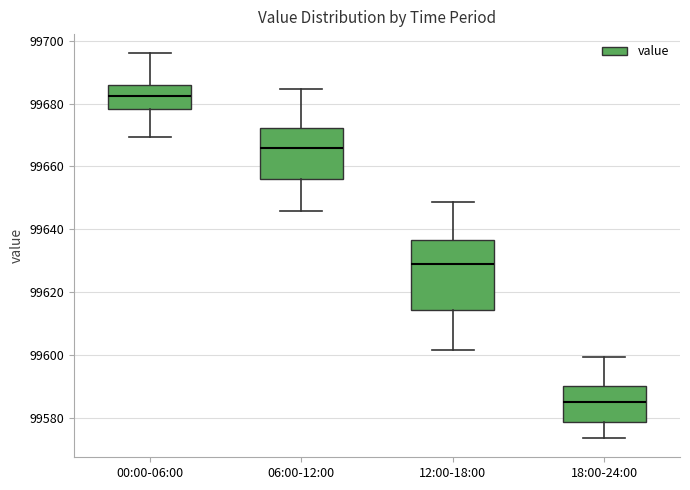

Which box's median line is the highest?

00:00-06:00